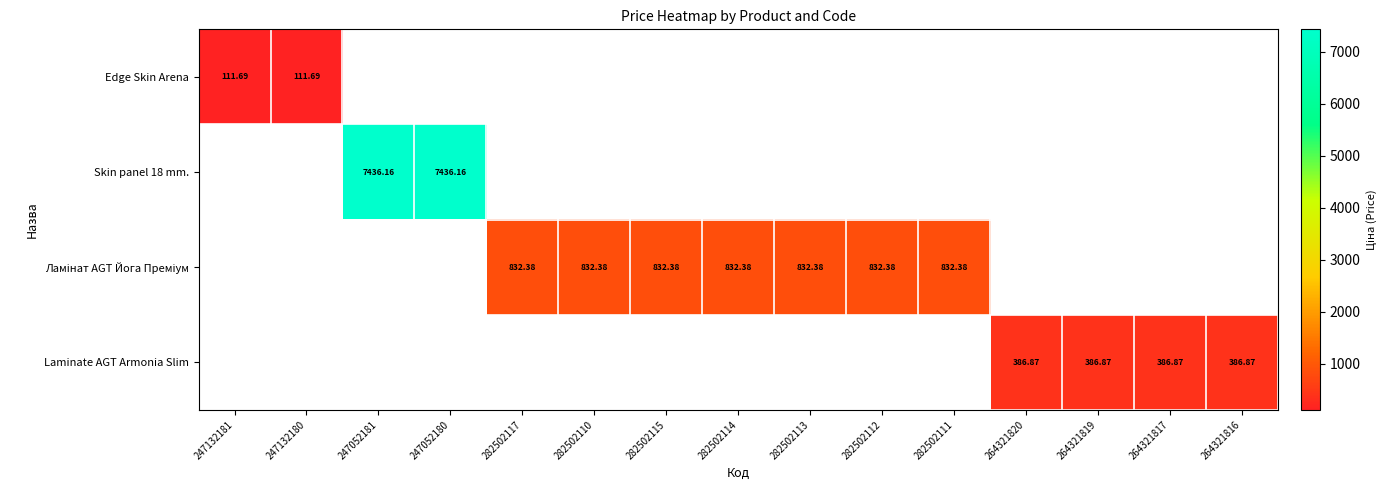

What value does the Ламінат AGT Йога Преміум series have at 282502111?

832.4